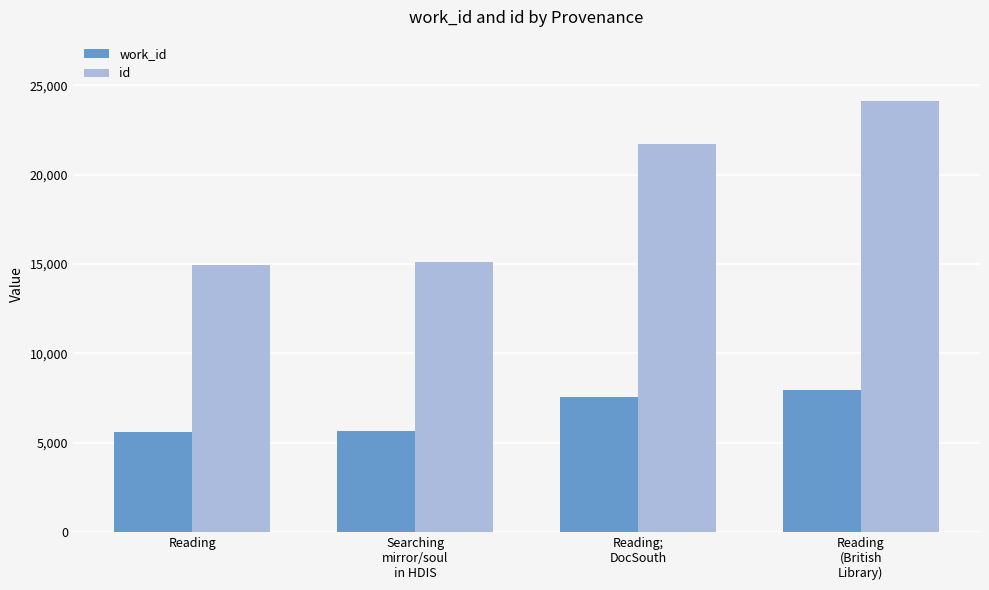

Which series has the widest spread of values?

id